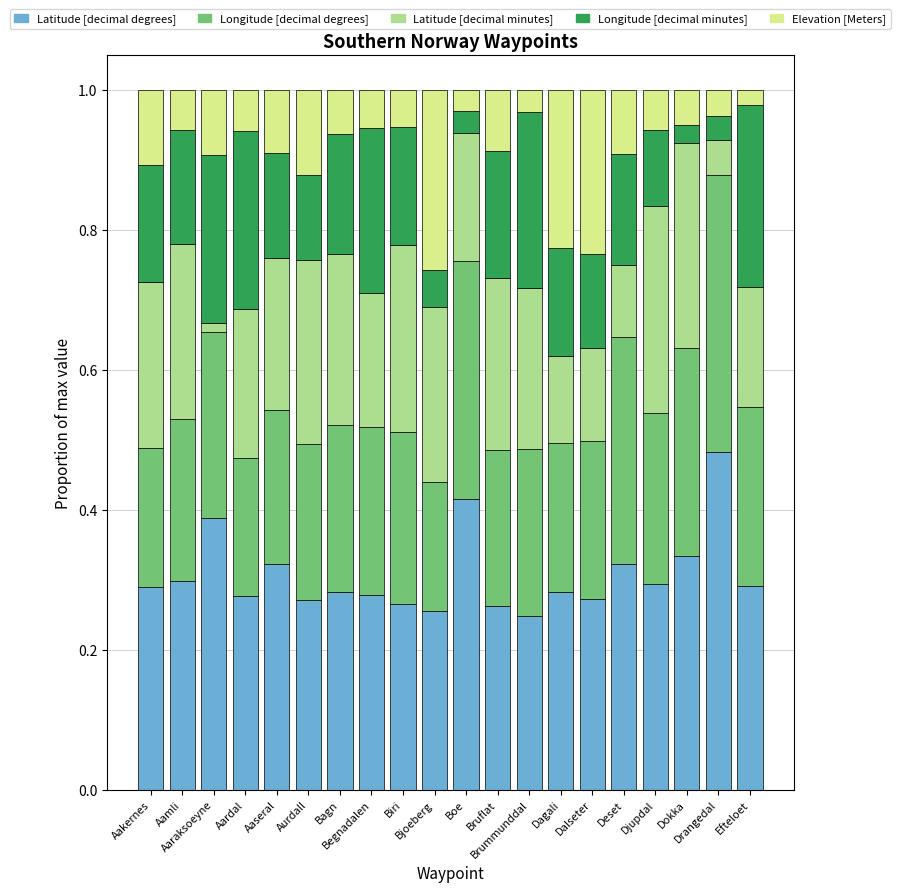

Count the Latitude [decimal degrees] values in the range 0 to 1.

20